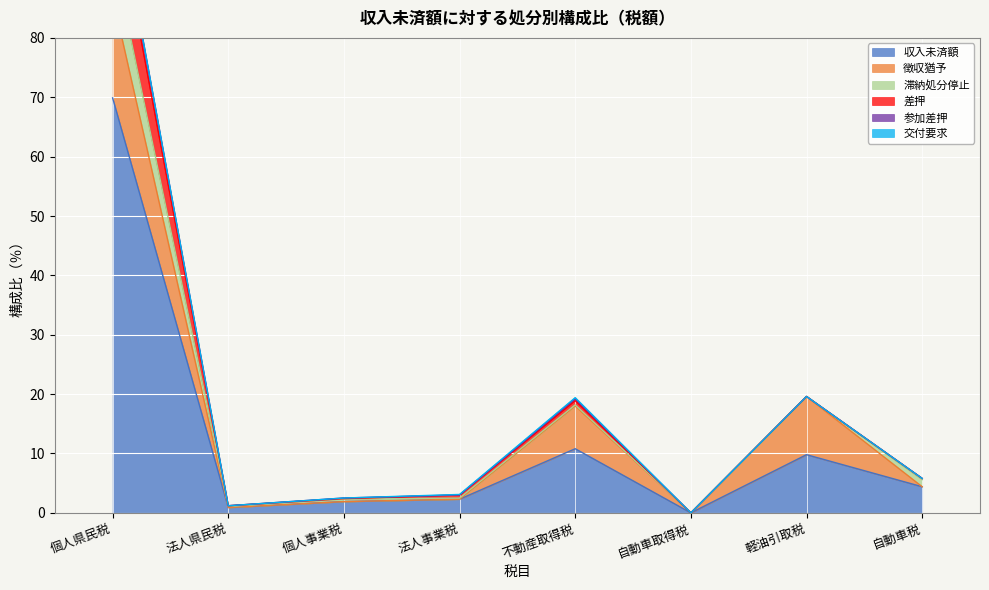

How many interior local peaks does the 徴収猶予 series have?

2